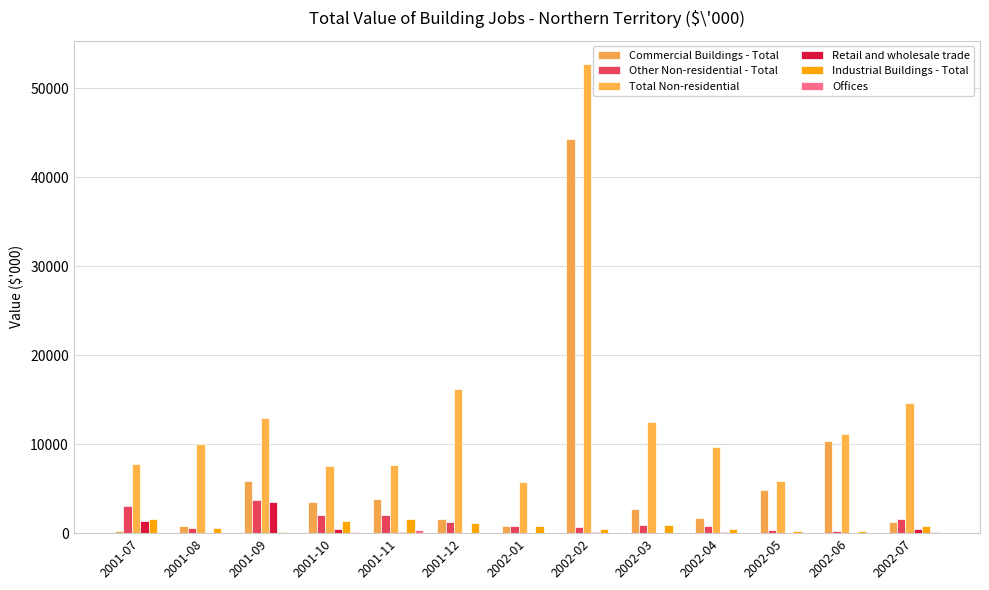

How many distinct data groups are displayed?

6